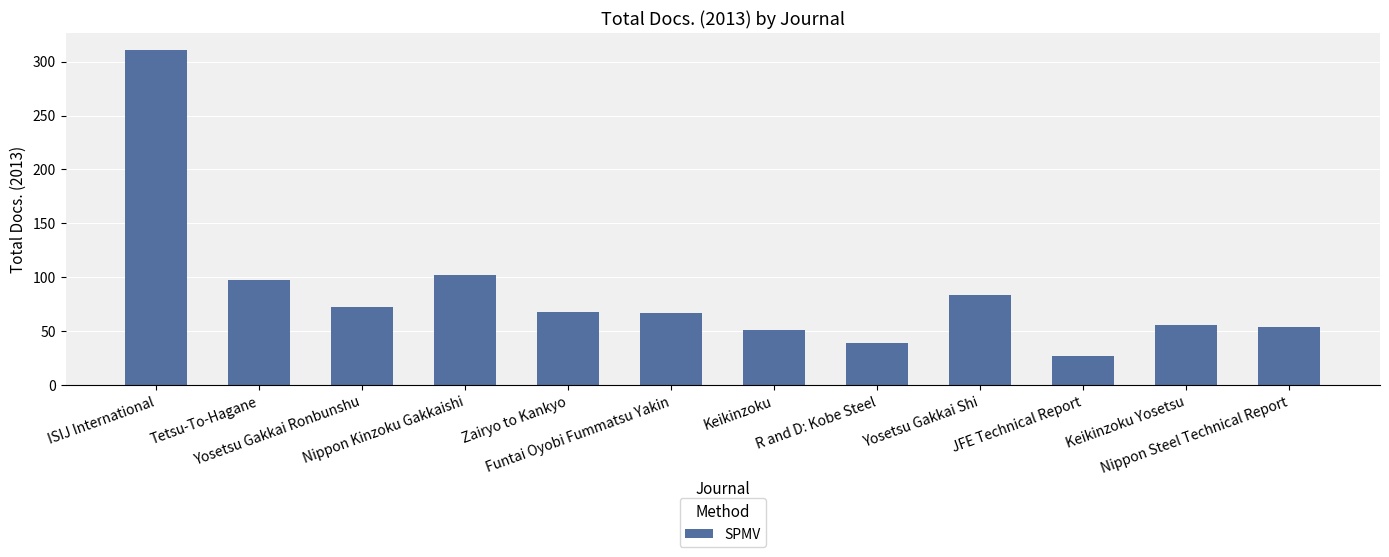

What is the difference between the values at Yosetsu Gakkai Ronbunshu and Keikinzoku?

22